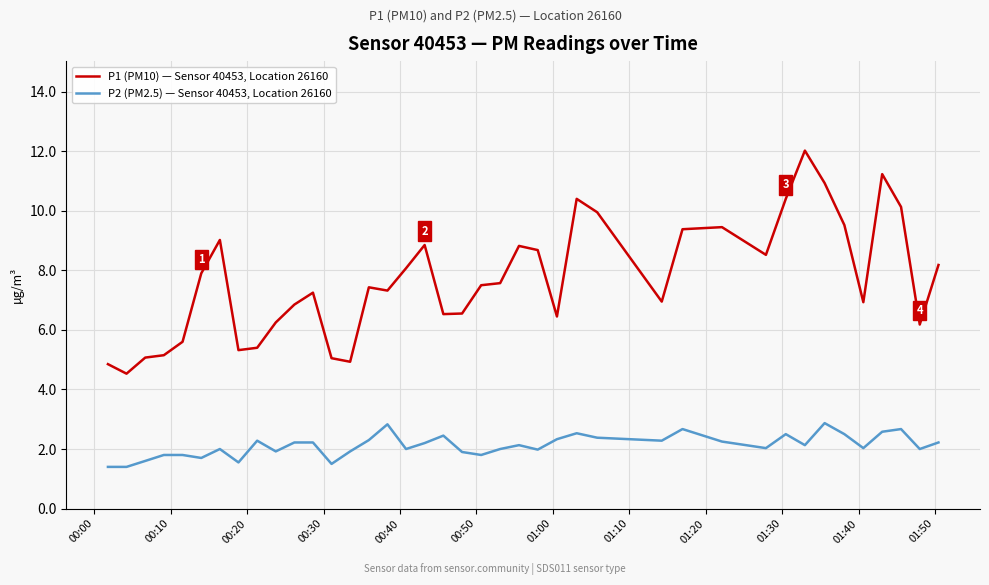

At how many categories does at least one series exceed 3?

40